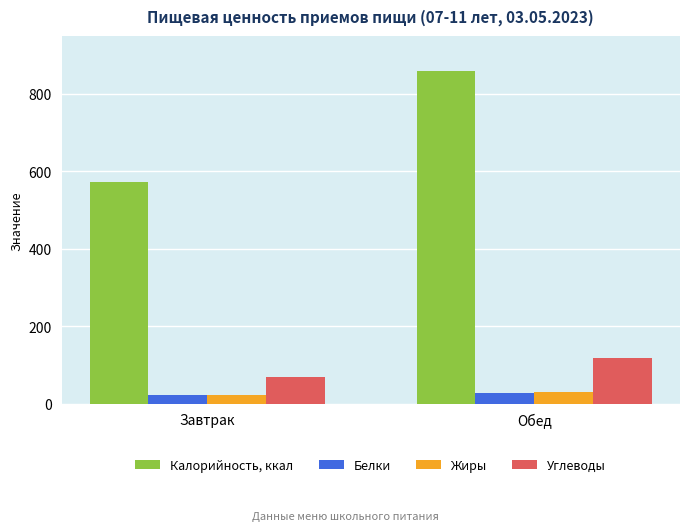

What are all the series names shown in the legend?

Калорийность, ккал, Белки, Жиры, Углеводы